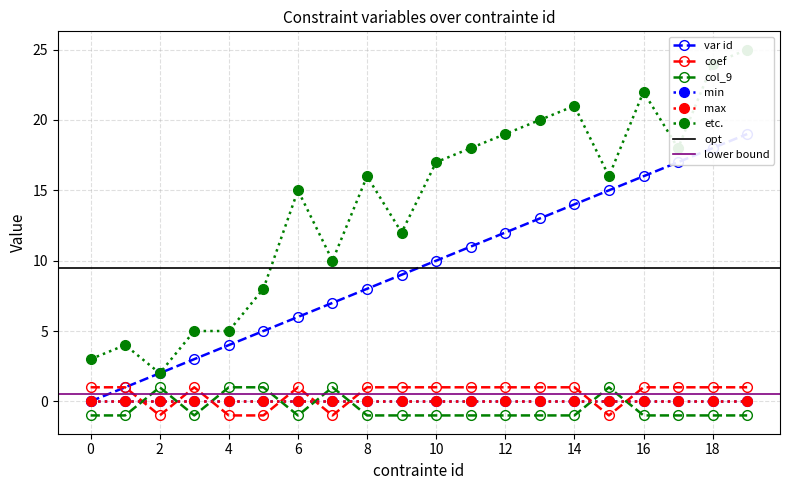

How many values in var id are above zero?

19